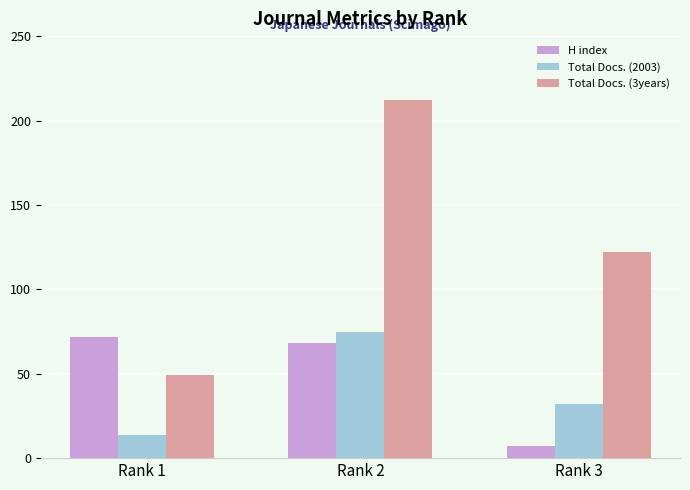

How many data points does each series have?

3